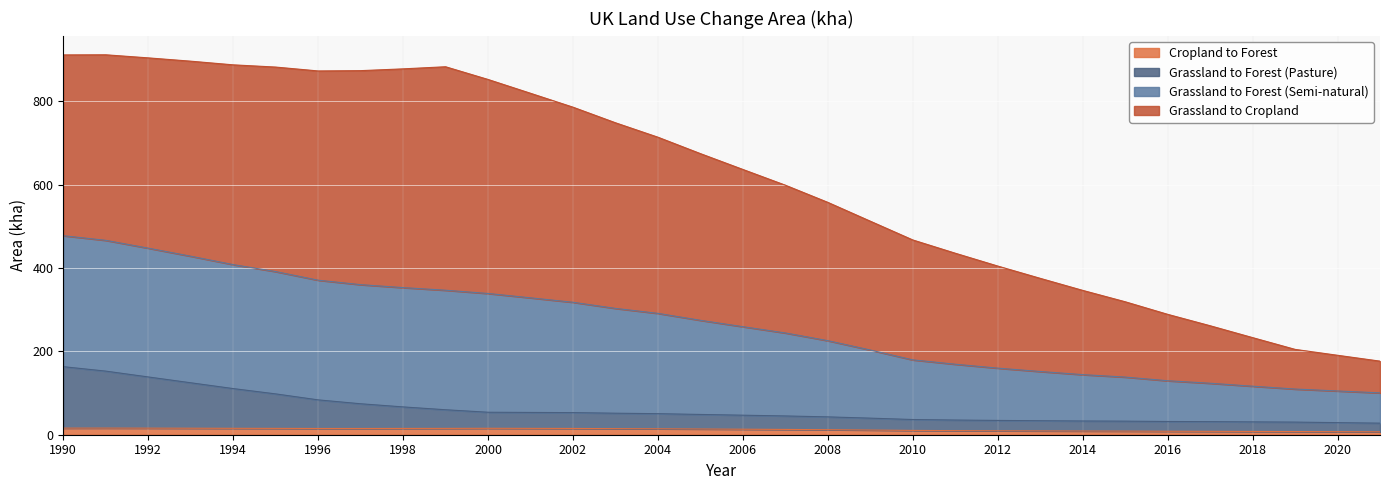

Rank the categories by Cropland to Forest value from highest to lowest.

1991, 1990, 1992, 1993, 2000, 1994, 2001, 1995, 1999, 1998, 2002, 1997, 1996, 2003, 2004, 2005, 2006, 2007, 2008, 2009, 2010, 2011, 2012, 2013, 2014, 2015, 2016, 2017, 2018, 2019, 2020, 2021